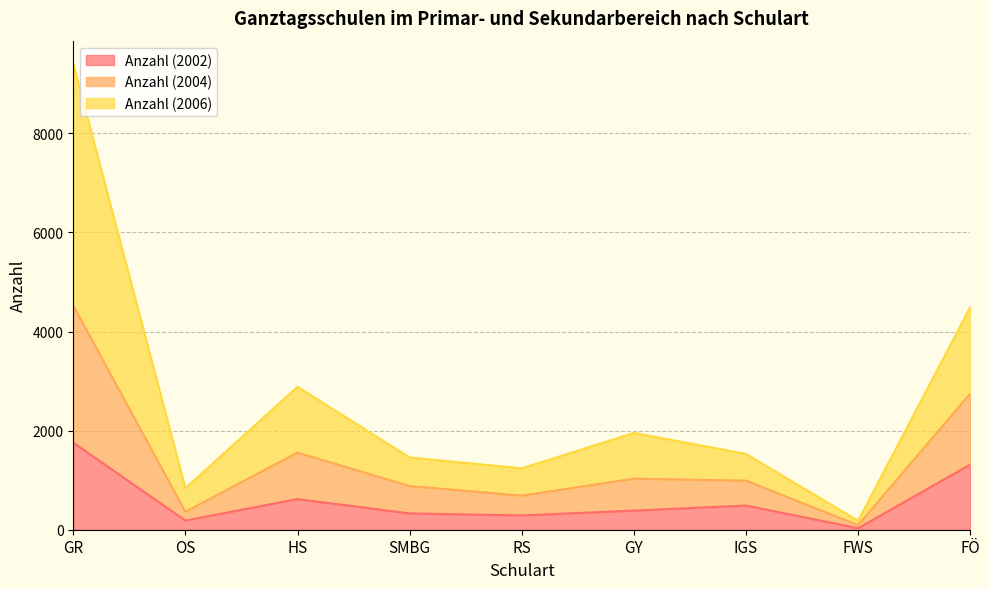

Which category has the highest value in the Anzahl (2002) series?

GR